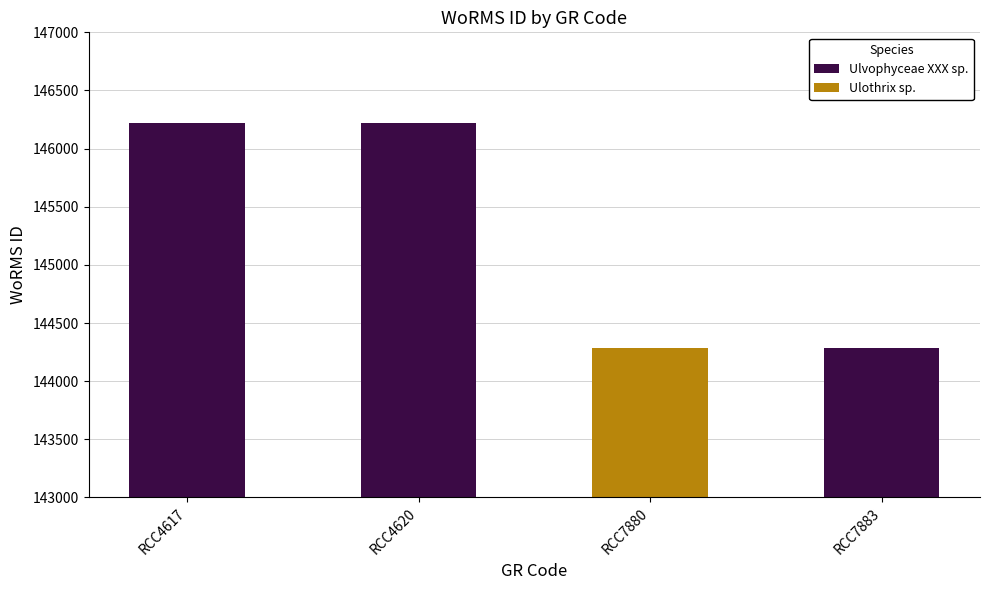

How many data points in Ulvophyceae XXX sp. are less than 146216?

1